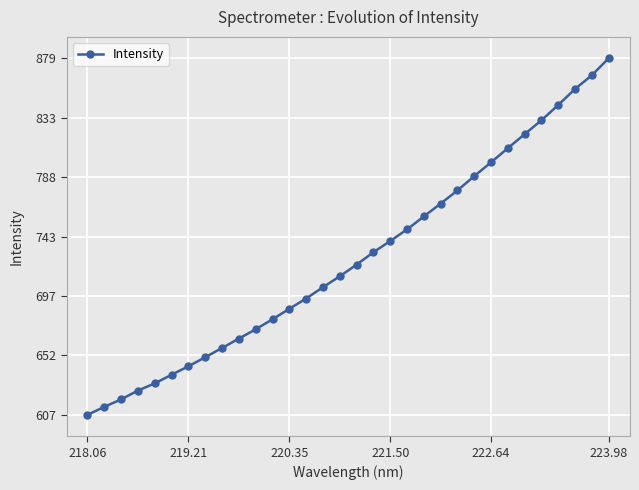

What is the difference between the maximum and second lowest values?

266.2